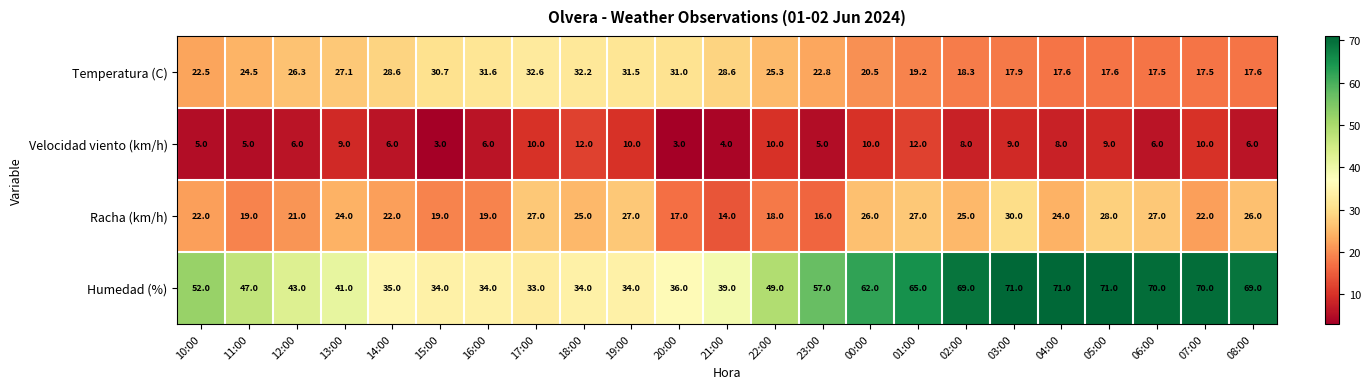

Which series has the largest total across all categories?

Humedad (%)